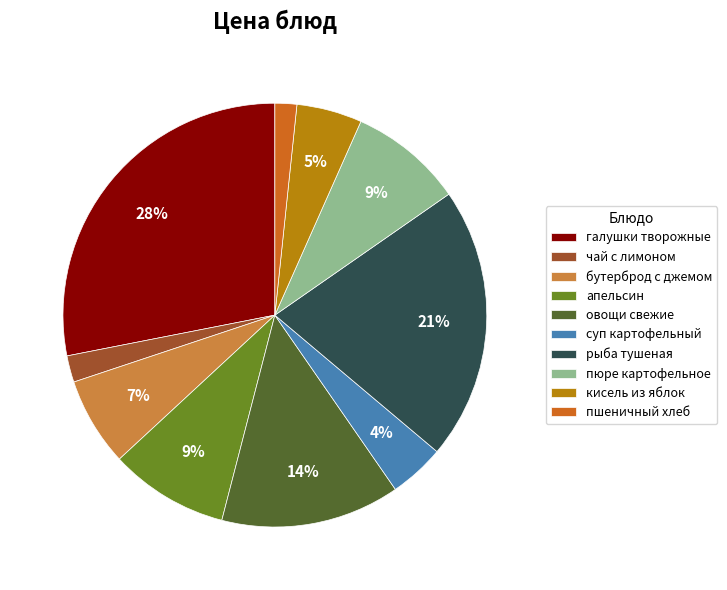

To the nearest percent, what is the difference between the рыба тушеная and апельсин slice percentages?

12%